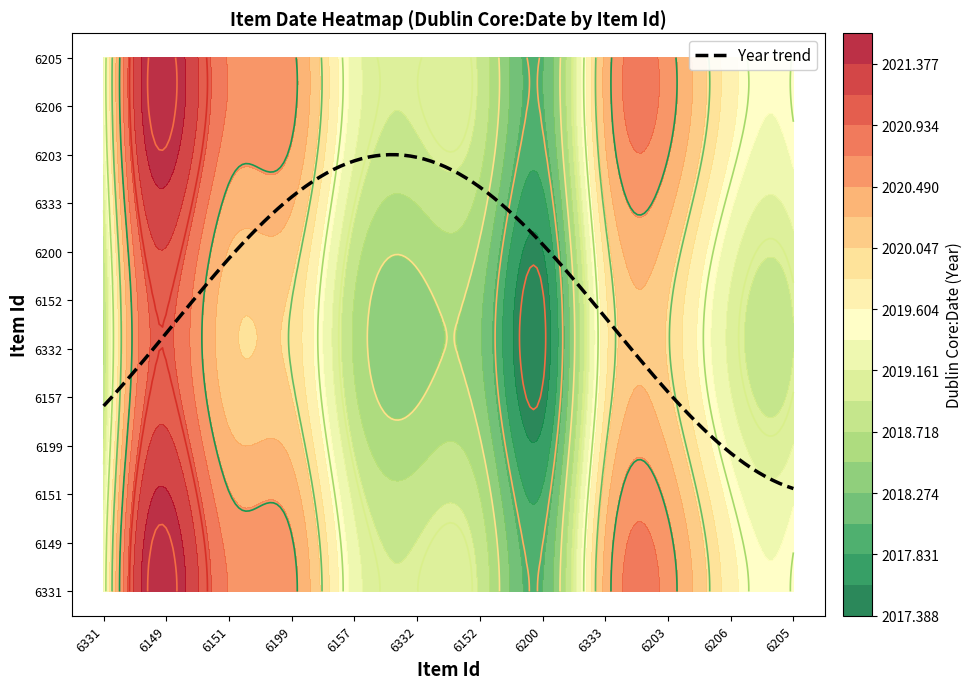

True or false: 6157 has a value of -807 at 6199.

False